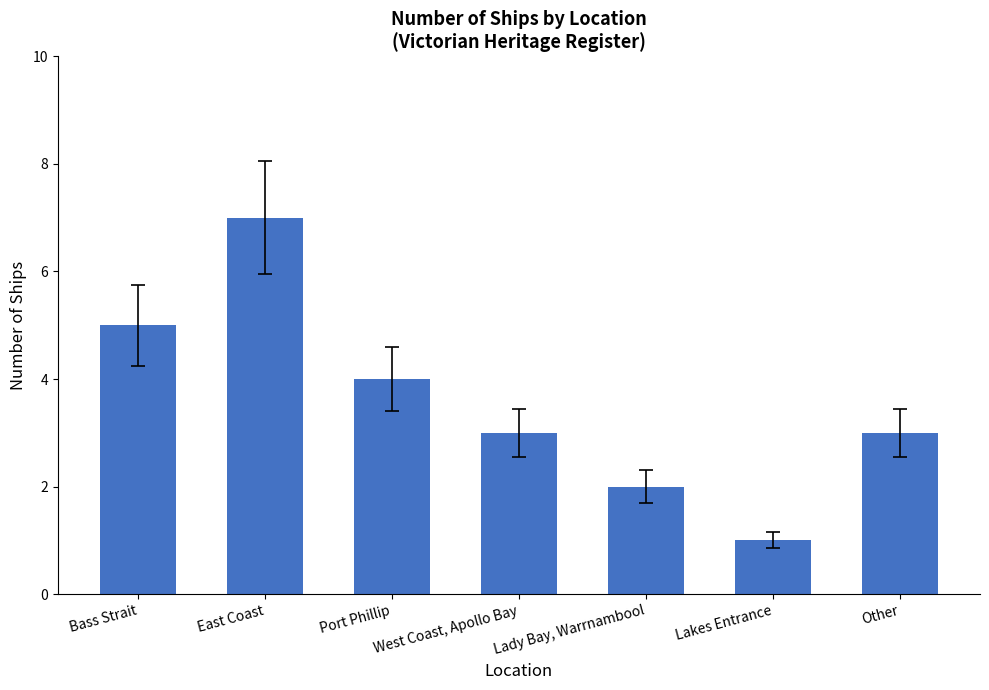

Approximately how many times larger is the value at Lakes Entrance compared to West Coast, Apollo Bay?

0.3